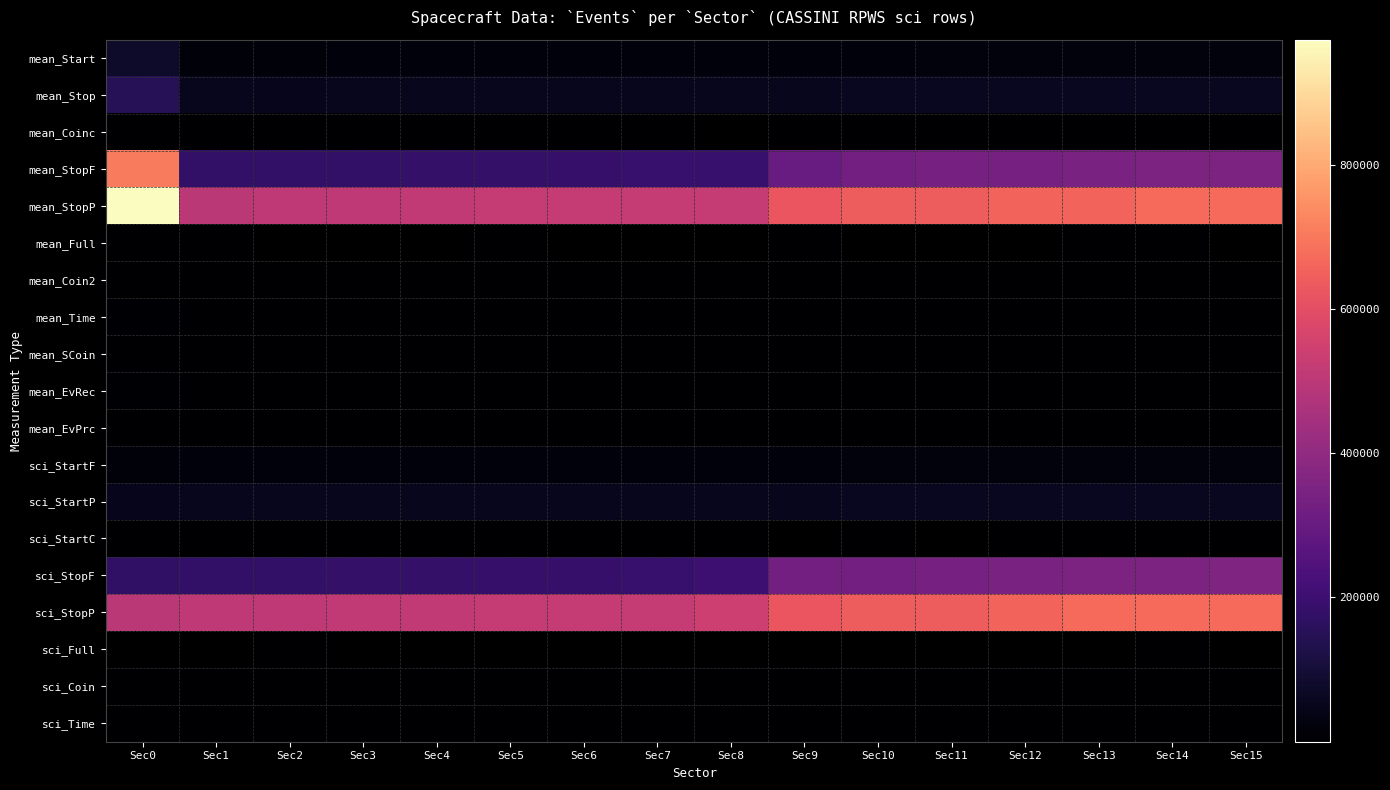

Count the number of data series in this chart.

19